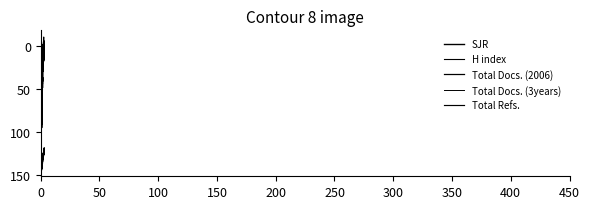

At which category is the sum across all series the highest?

1